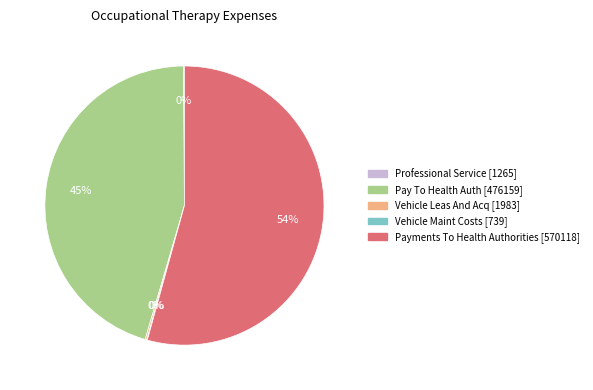

To the nearest percent, what is the average slice percentage?

20%